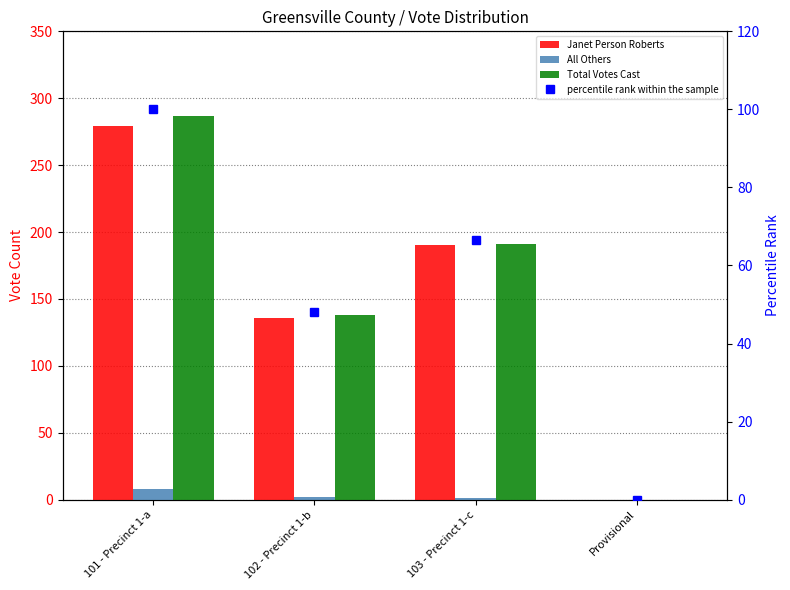

What are all the series names shown in the legend?

Janet Person Roberts, All Others, Total Votes Cast, percentile rank within the sample